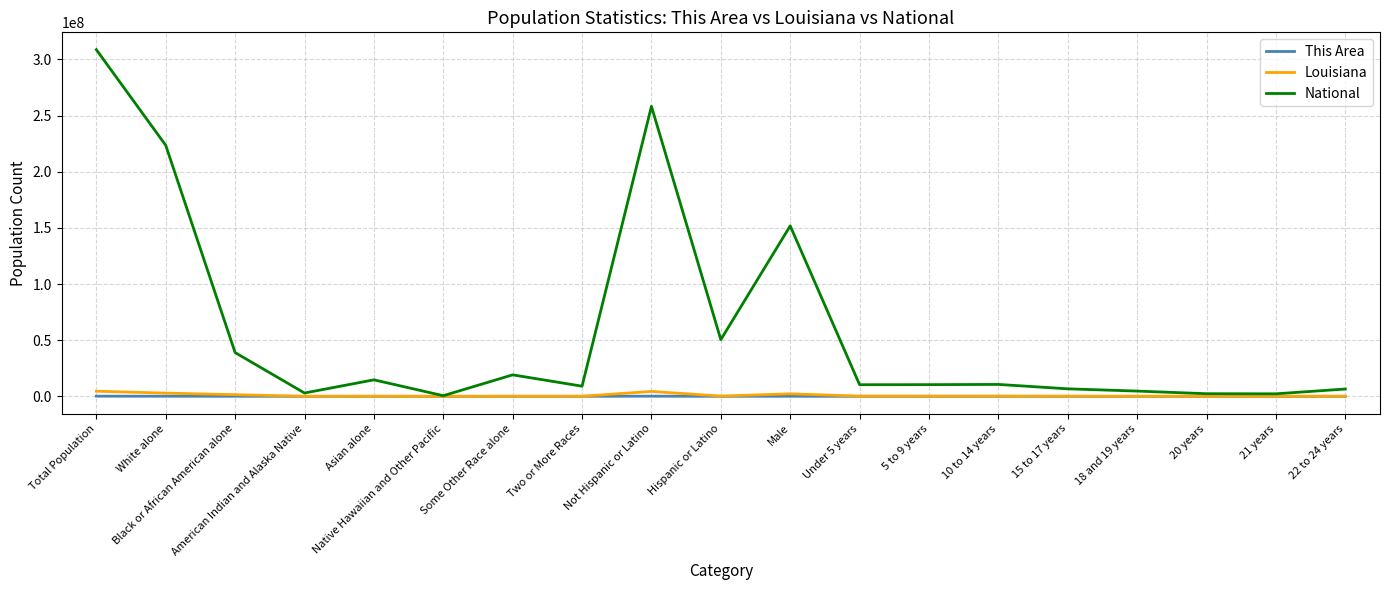

Which label corresponds to the largest value in the chart?

Total Population